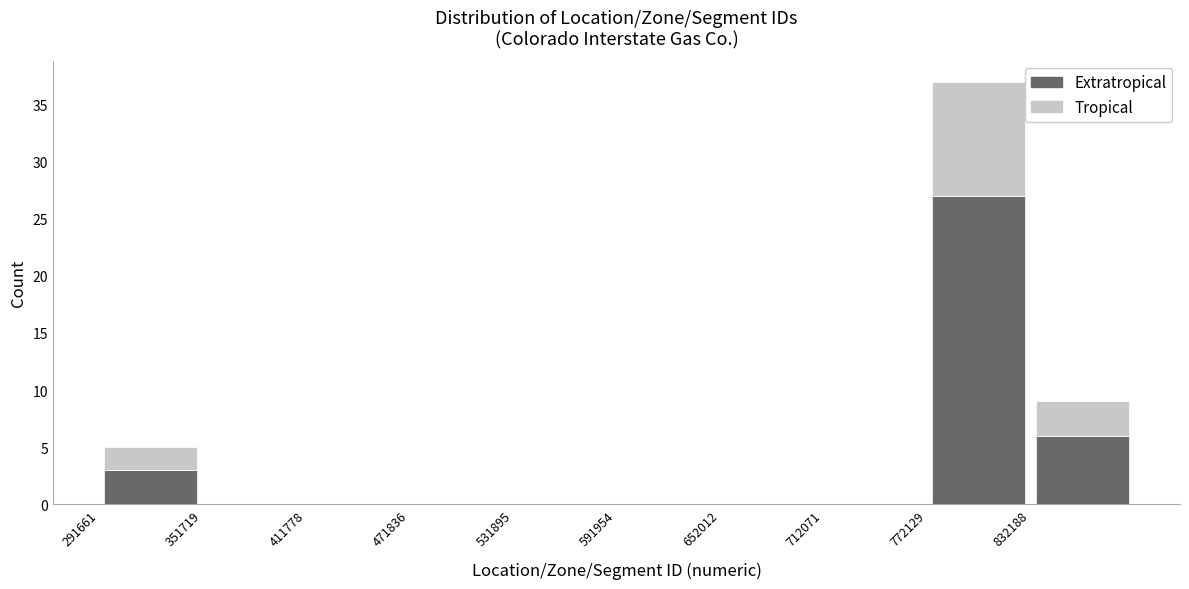

What is the total height of the stacked bar covering 830000 to 890000 on the x-axis? Neither the bar edges nor the heights are printed on the chart, so give them approximately, as read against the axes.

9